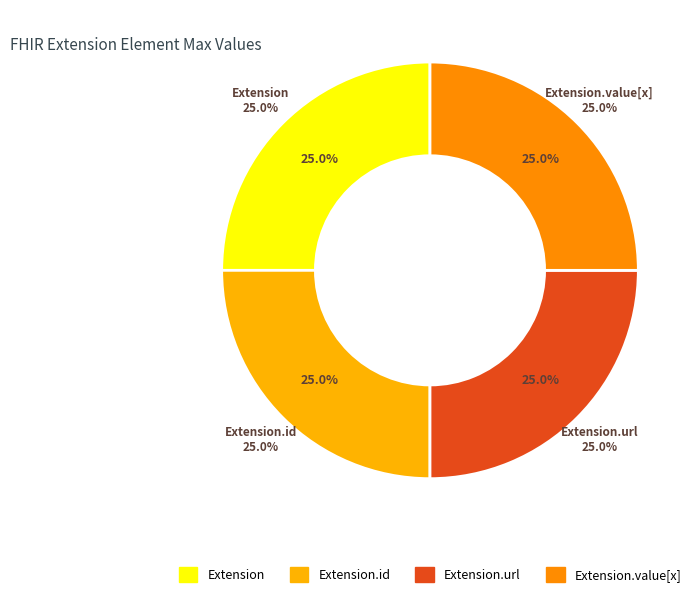

Does Extension.url represent more than half of the total?

No